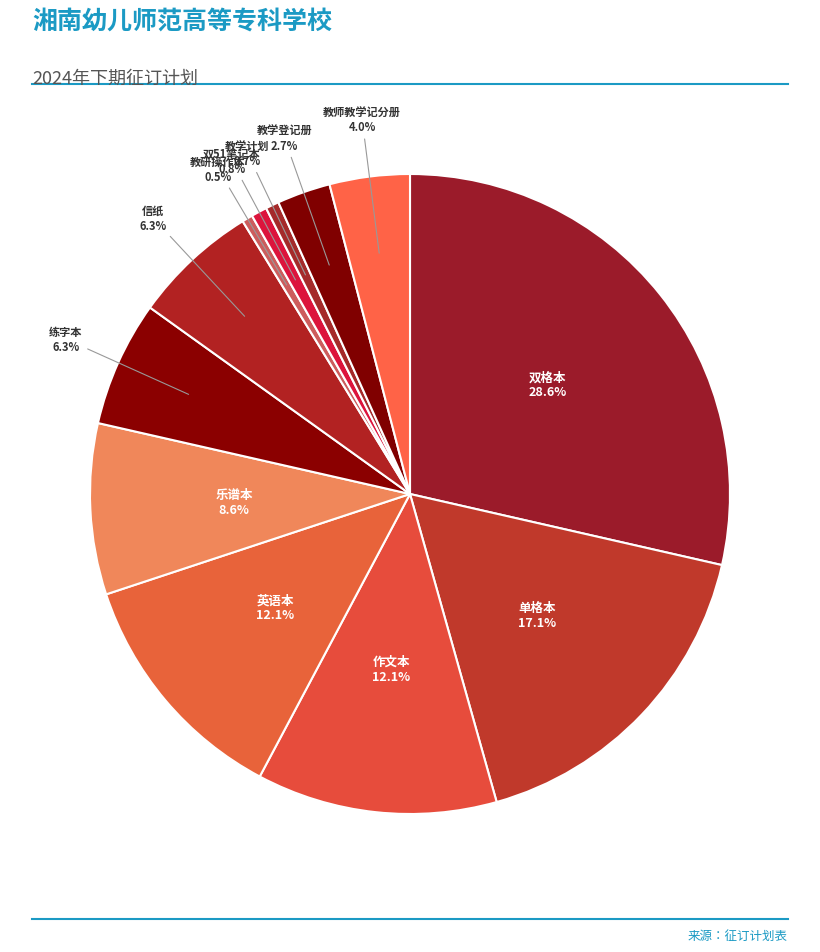

To the nearest percent, what is the combined percentage of 单格本 and 乐谱本?

26%